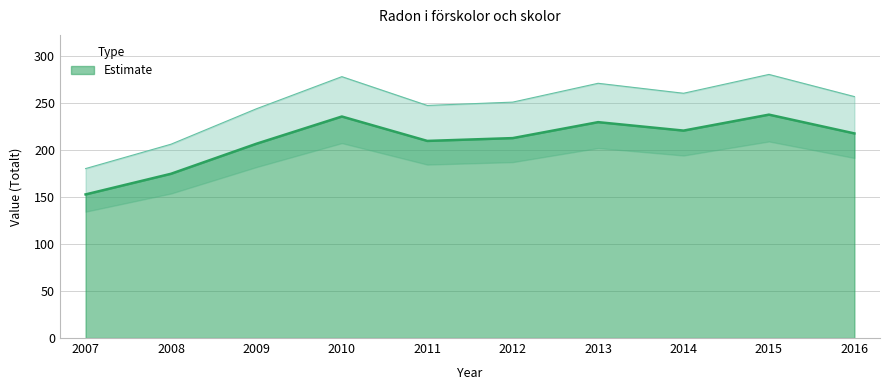

Rank the categories by value from highest to lowest.

2015, 2010, 2013, 2014, 2016, 2012, 2011, 2009, 2008, 2007